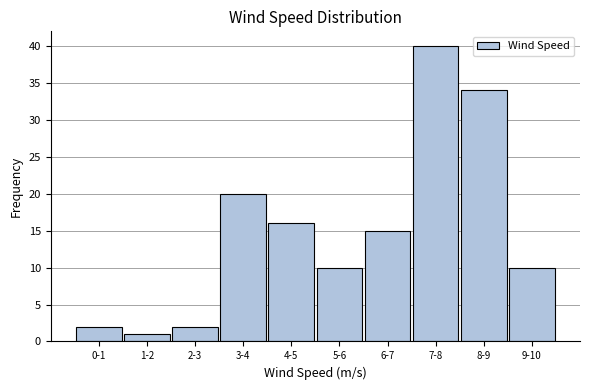

Reading left to right, transcribe all the data shown in this chart.

2	1	2	20	16	10	15	40	34	10